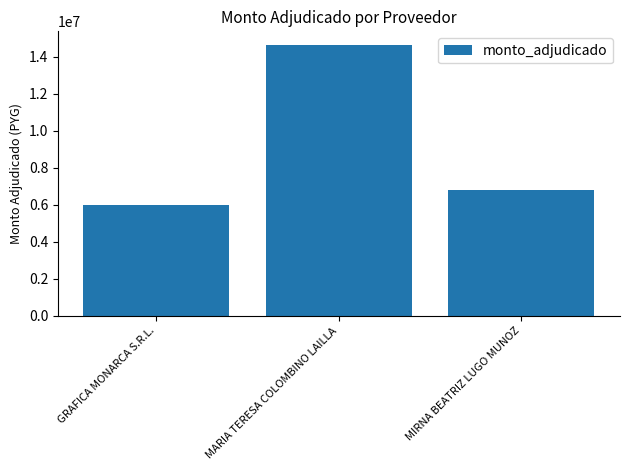

What is the greatest value displayed?

14655000